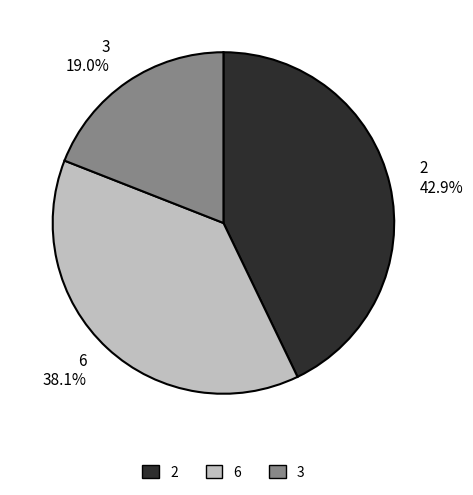

Count the number of slices in the pie.

3